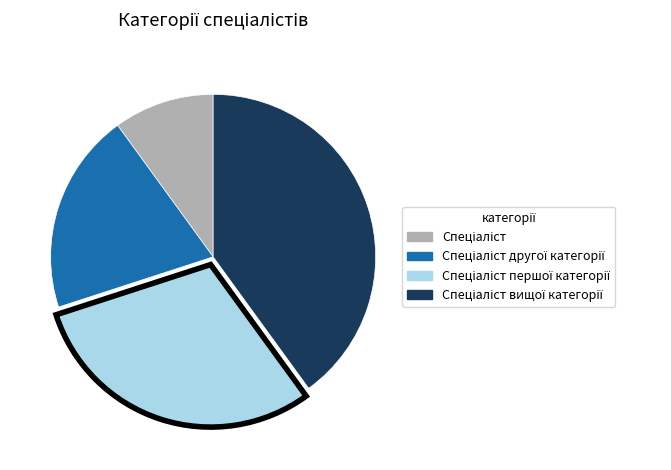

Does any single category account for the majority?

No